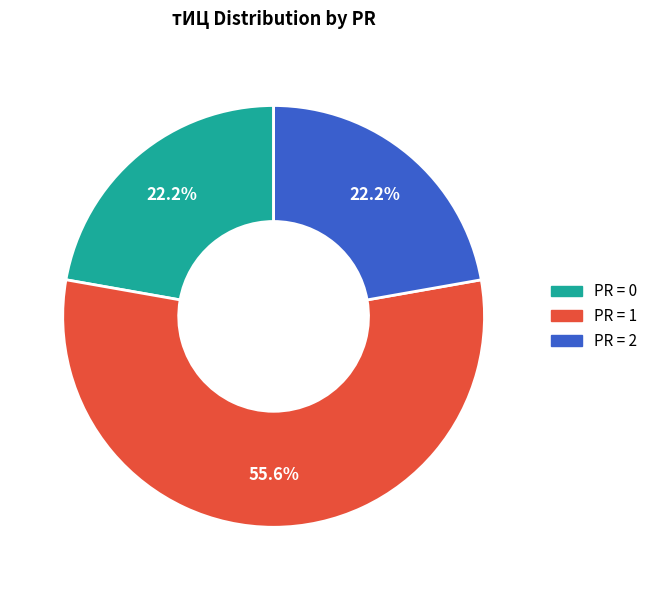

Does any single category account for the majority?

Yes